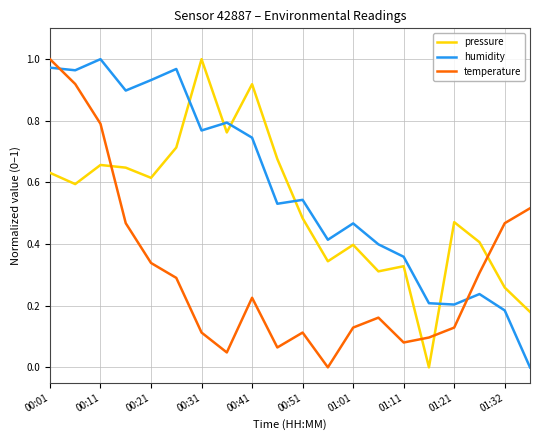

Which series has the largest total across all categories?

humidity